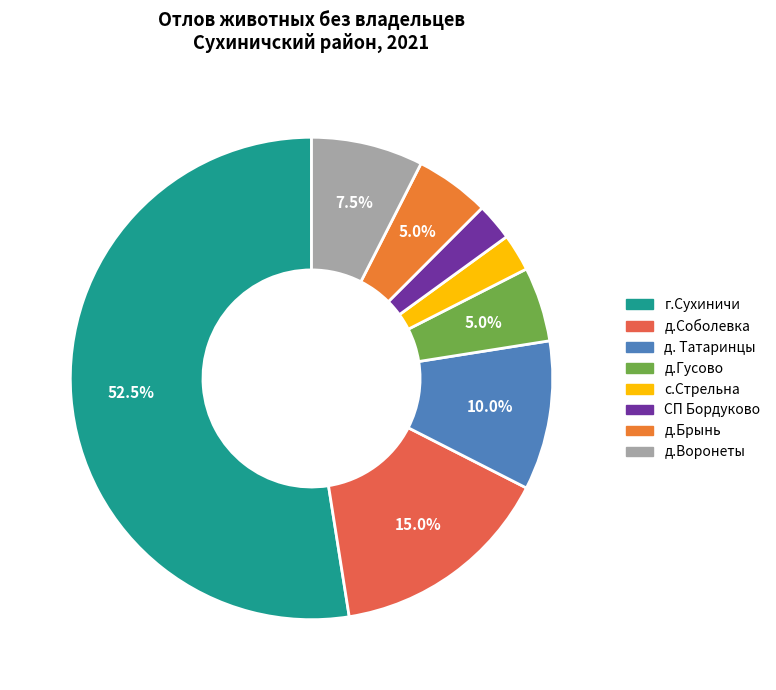

Which has a higher value, д. Татаринцы or г.Сухиничи?

г.Сухиничи